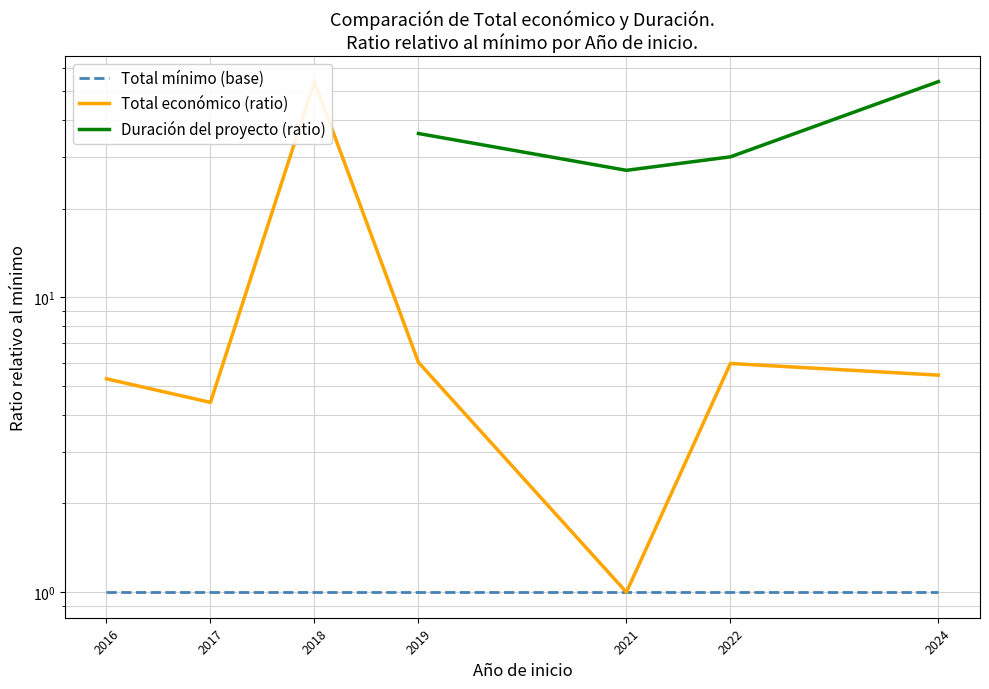

The Total económico (ratio) series shows 5.3 at 2016. True or false?

True